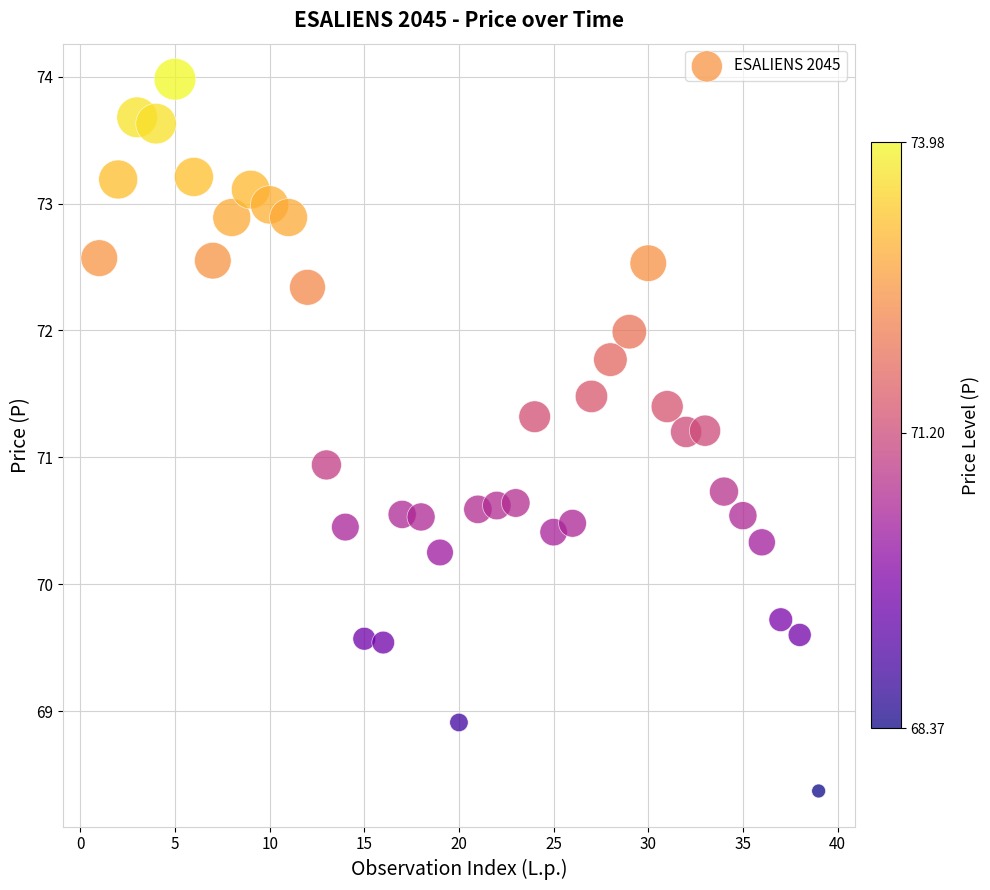

What is the range of Y values (max minus min)?

5.6